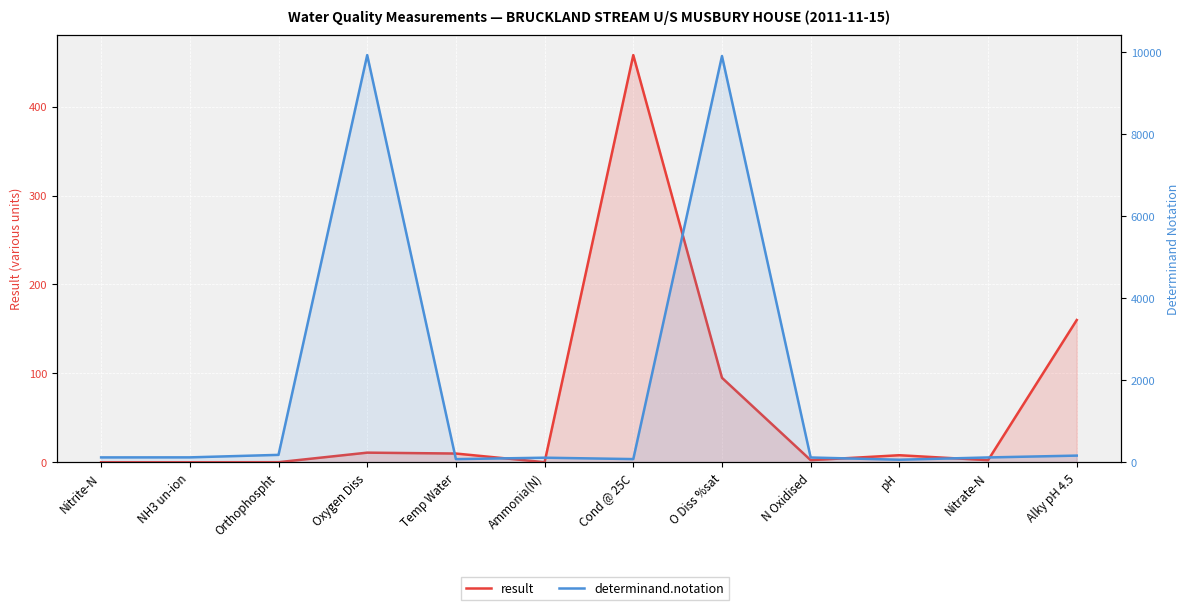

What is the sum of all result values?

746.3